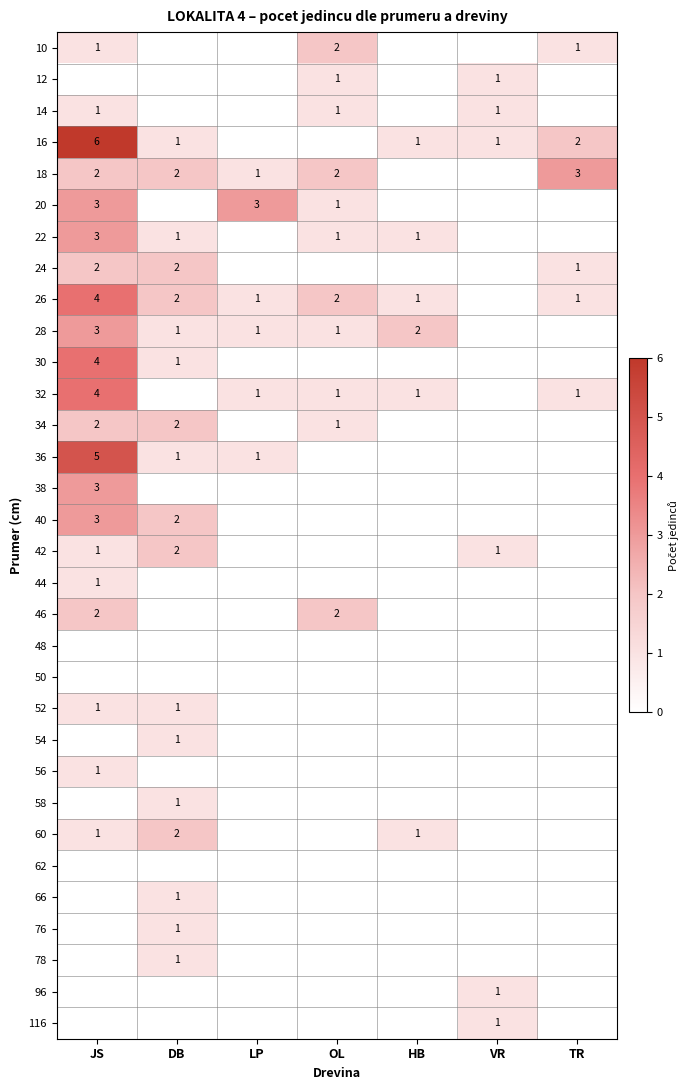

What is the sum of the 34 values at DB and JS?

4